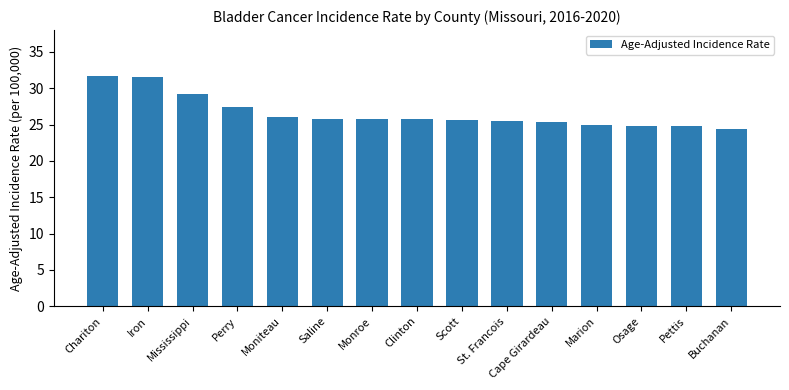

How many data points does each series have?

15